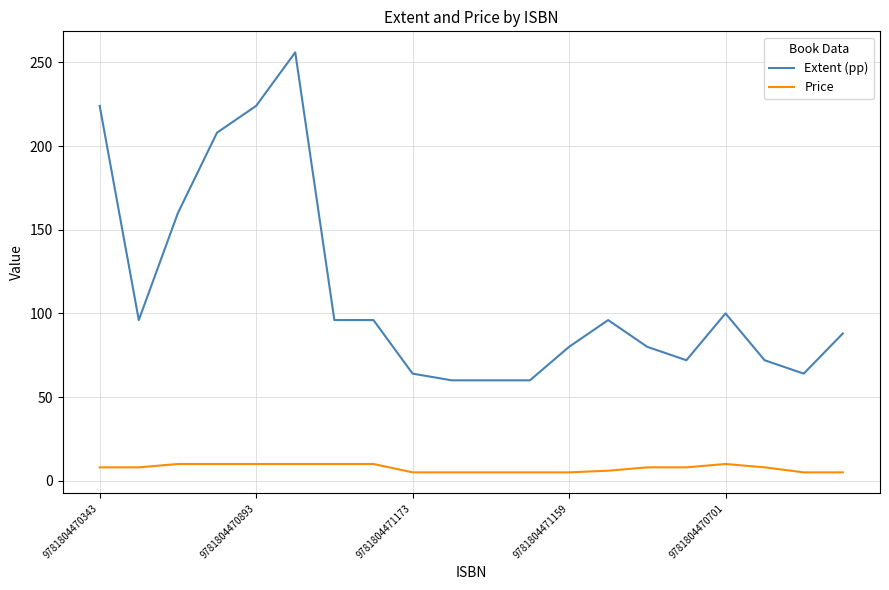

Which series has the largest total across all categories?

Extent (pp)